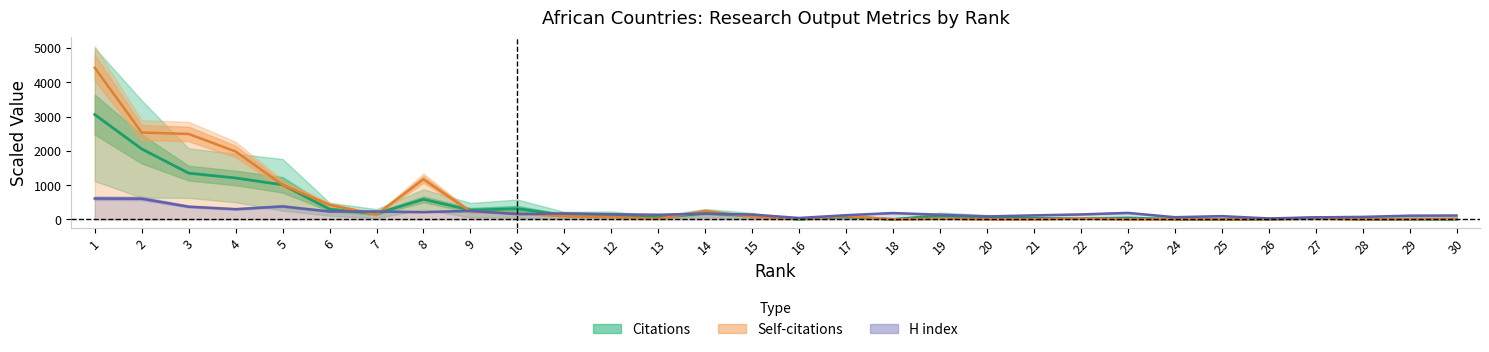

Reading right to left, transcribe all the data shown in this chart.

Citations: 30=6.6	29=8.4	28=5.7	27=48.0	26=8.4	25=0.0	24=6.6	23=38.3	22=20.7	21=31.7	20=65.2	19=103.1	18=0.4	17=77.6	16=4.4	15=104.5	14=182.0	13=50.7	12=124.7	11=120.3	10=311.6	9=268.9	8=585.3	7=167.0	6=295.8	5=1007.6	4=1207.7	3=1348.7	2=2054.8	1=3057.1
Self-citations: 30=14.0	29=10.5	28=0.0	27=24.5	26=0.0	25=0.0	24=7.0	23=0.0	22=24.5	21=3.5	20=3.5	19=21.0	18=0.0	17=94.5	16=10.5	15=73.5	14=245.0	13=17.5	12=70.0	11=91.0	10=175.0	9=231.0	8=1169.0	7=140.0	6=423.5	5=1008.0	4=1981.0	3=2492.0	2=2534.0	1=4424.0
H index: 30=112.5	29=108.0	28=72.0	27=58.5	26=27.0	25=94.5	24=63.0	23=189.0	22=144.0	21=117.0	20=85.5	19=135.0	18=184.5	17=121.5	16=40.5	15=139.5	14=166.5	13=135.0	12=148.5	11=175.5	10=153.0	9=247.5	8=211.5	7=229.5	6=229.5	5=378.0	4=297.0	3=369.0	2=603.0	1=607.5